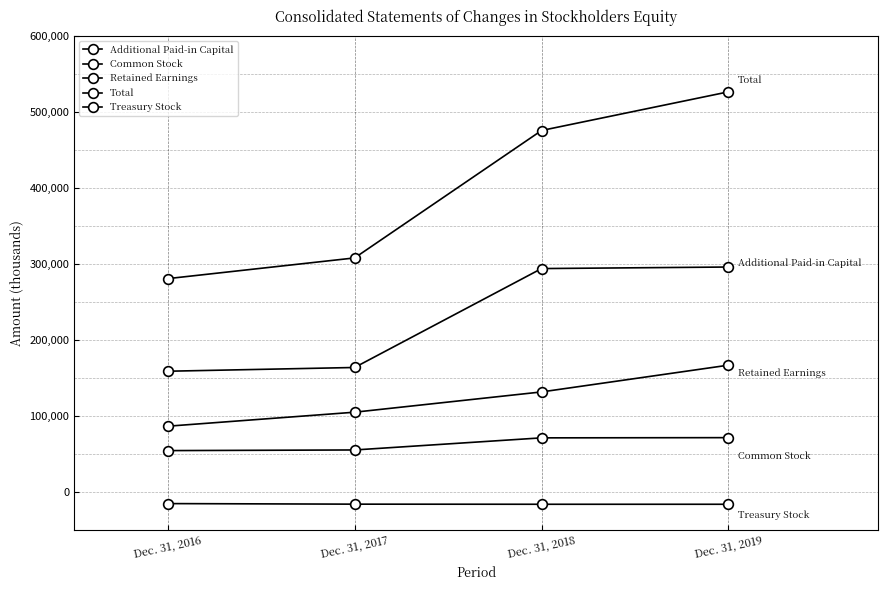

How many distinct data groups are displayed?

5